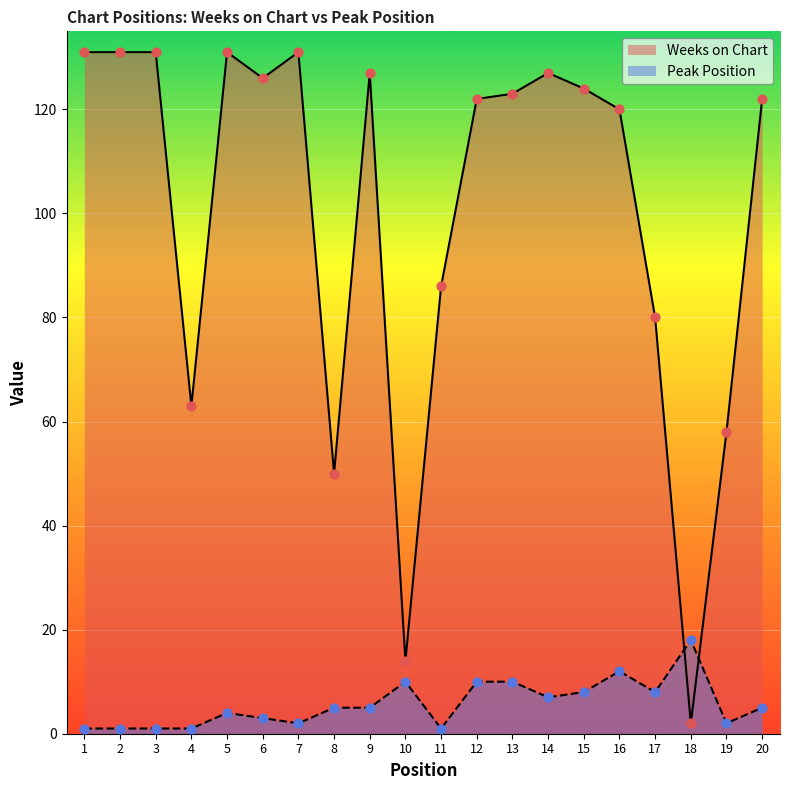

At how many categories does at least one series exceed 33?

18